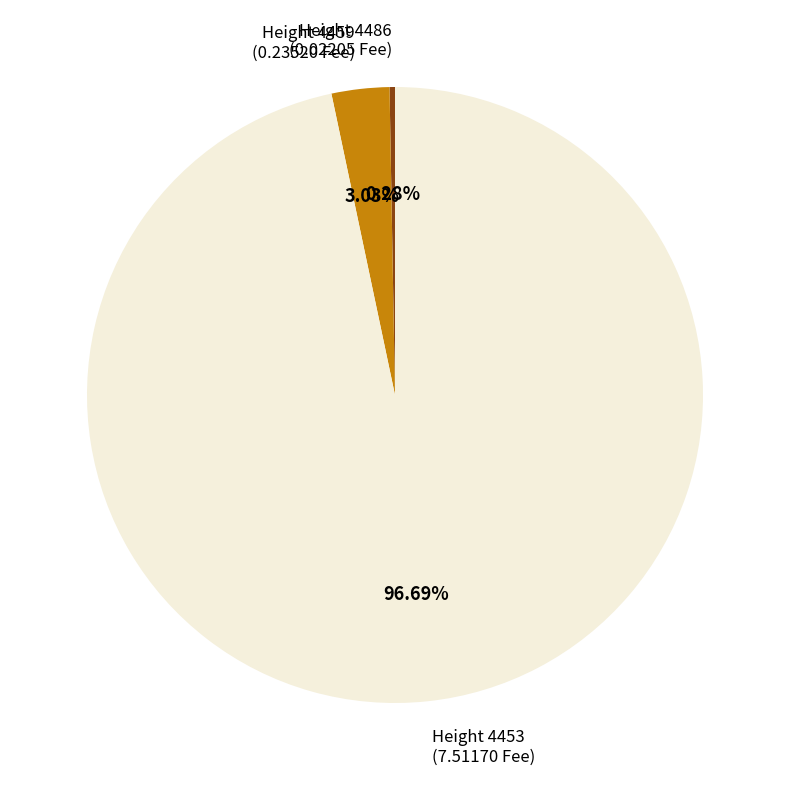

Which slice is the largest?

Height 4453 (7.51170 Fee)